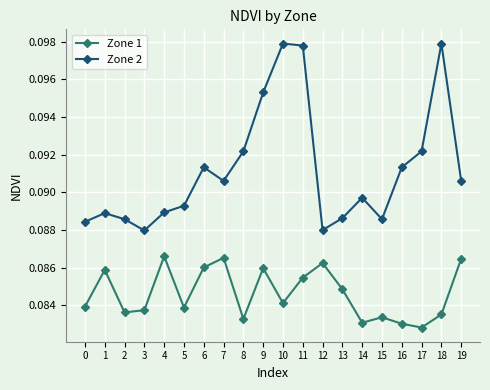

True or false: Zone 2 and Zone 1 intersect in this chart.

False